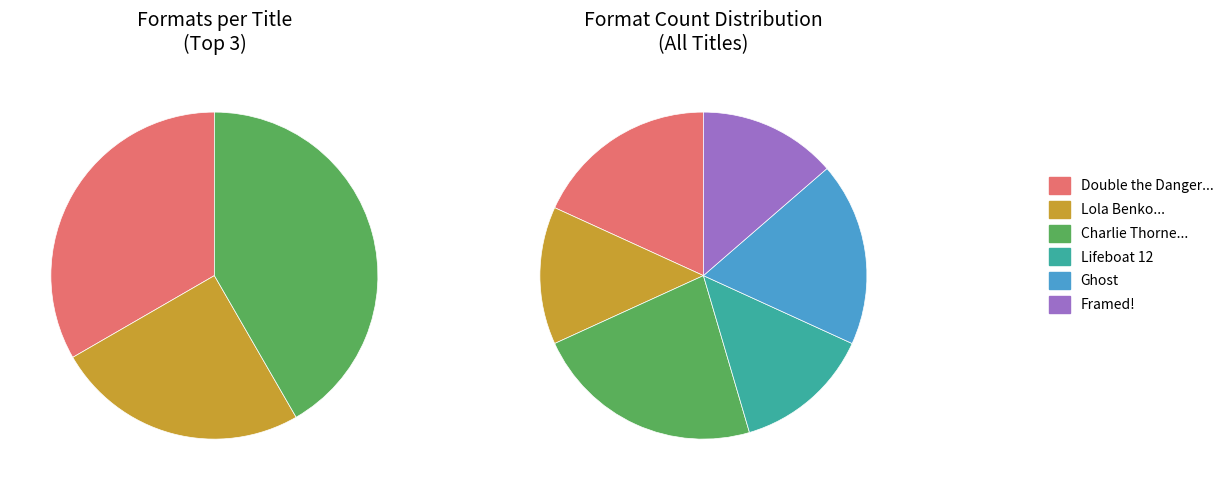

Rank the categories by value from highest to lowest.

Charlie Thorne and the Last Equation, Double the Danger and Zero Zucchini, Ghost, Lola Benko, Treasure Hunter, Lifeboat 12, Framed!